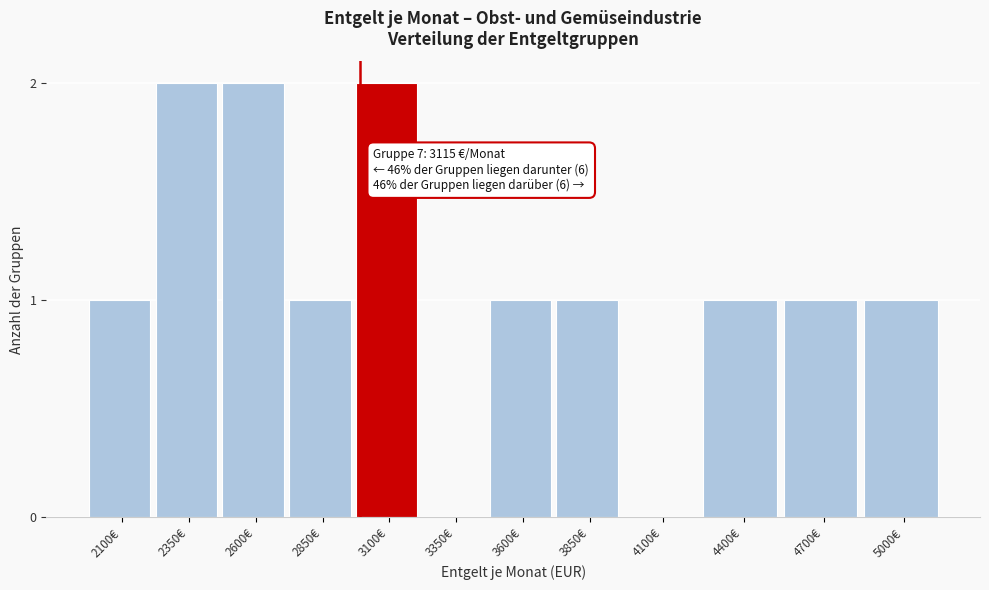

Reading left to right, extract all data points from this chart.

2100€=1	2350€=2	2600€=2	2850€=1	3100€=2	3350€=0	3600€=1	3850€=1	4100€=0	4400€=1	4700€=1	5000€=1